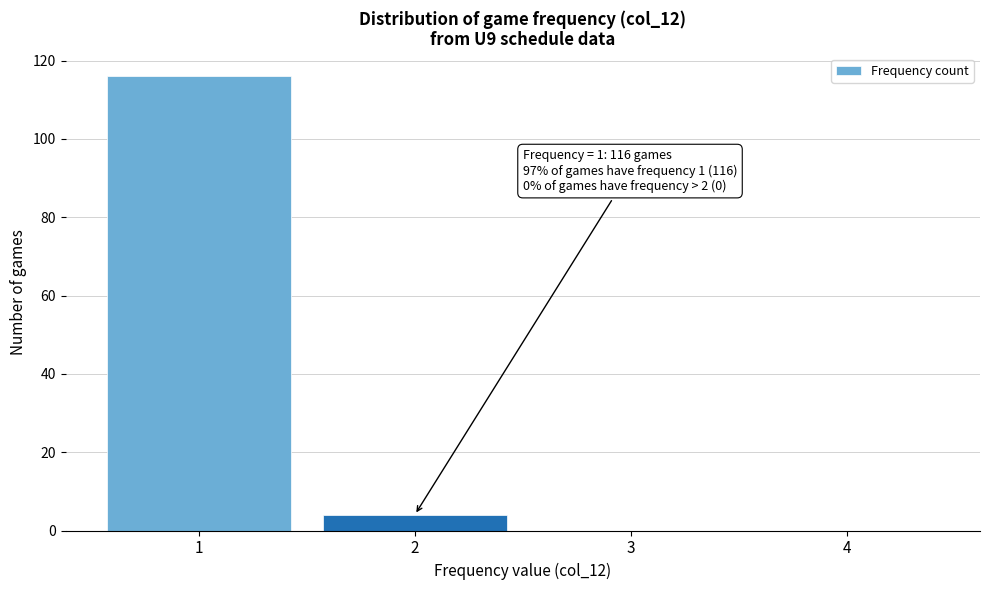

Reading left to right, extract all data points from this chart.

1=116	2=4	3=0	4=0